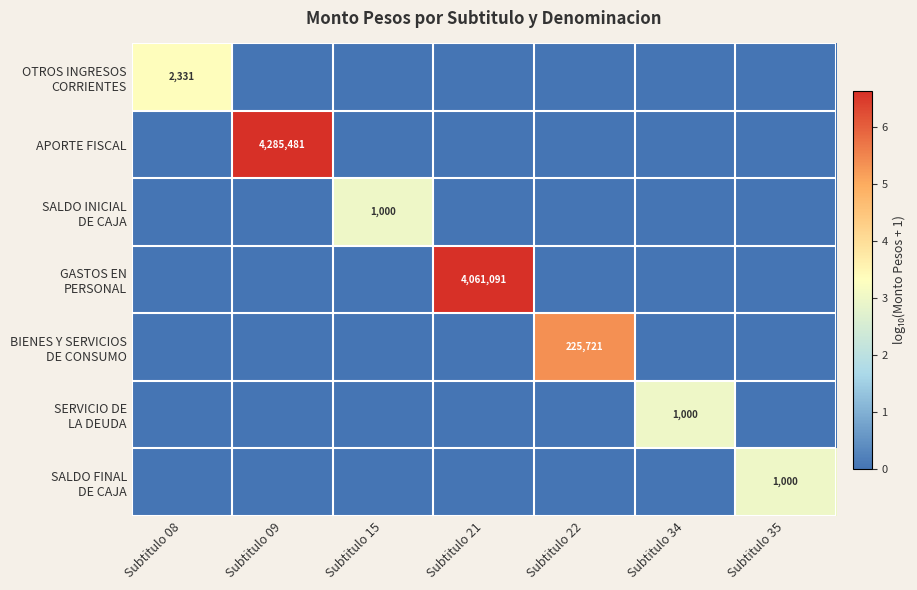

What is the maximum value shown in the chart?

6.6